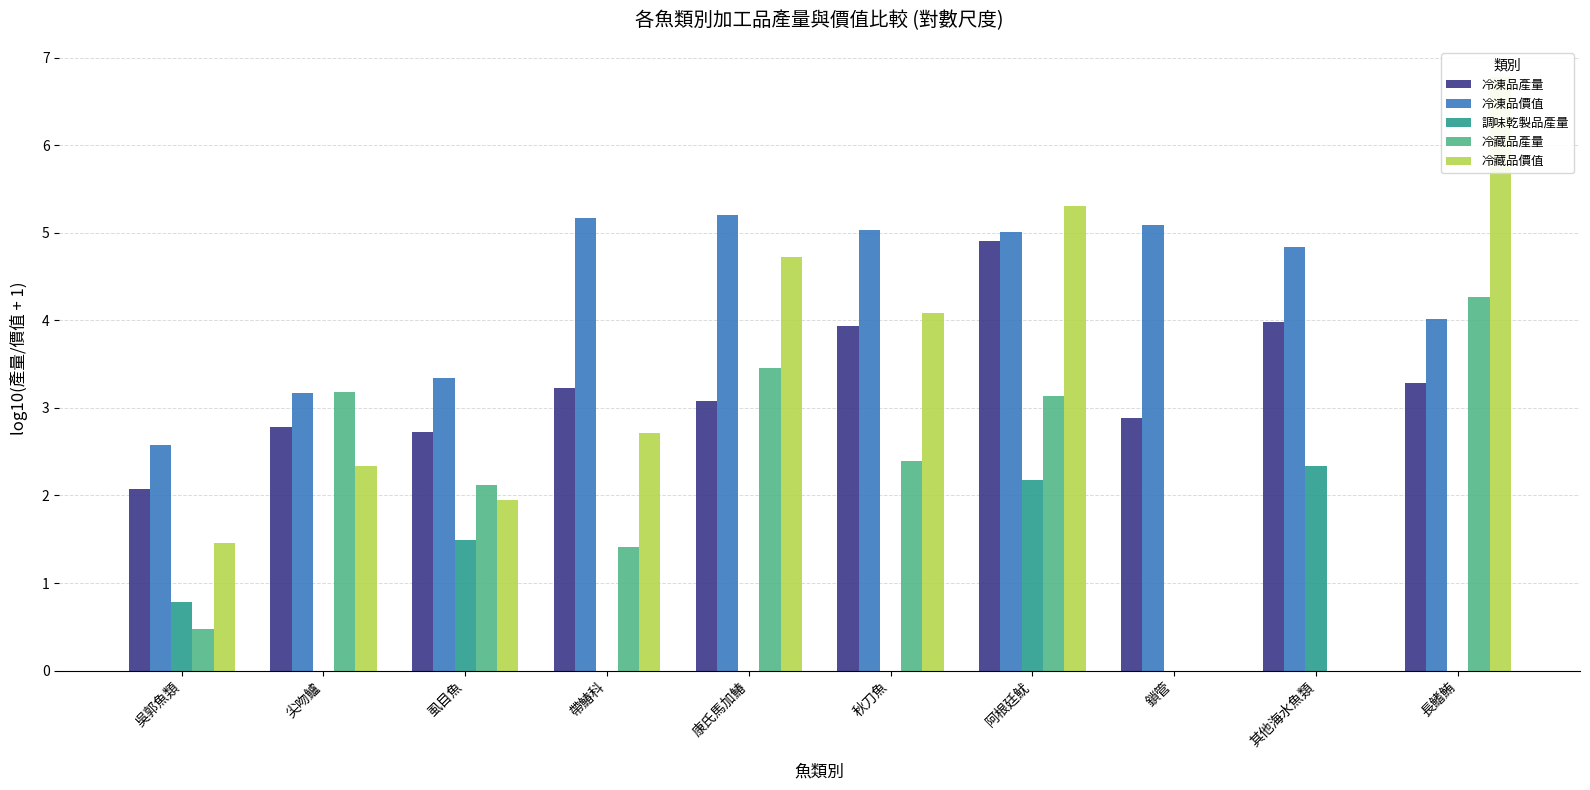

What is the label of the 1st bar from the left?

吳郭魚類